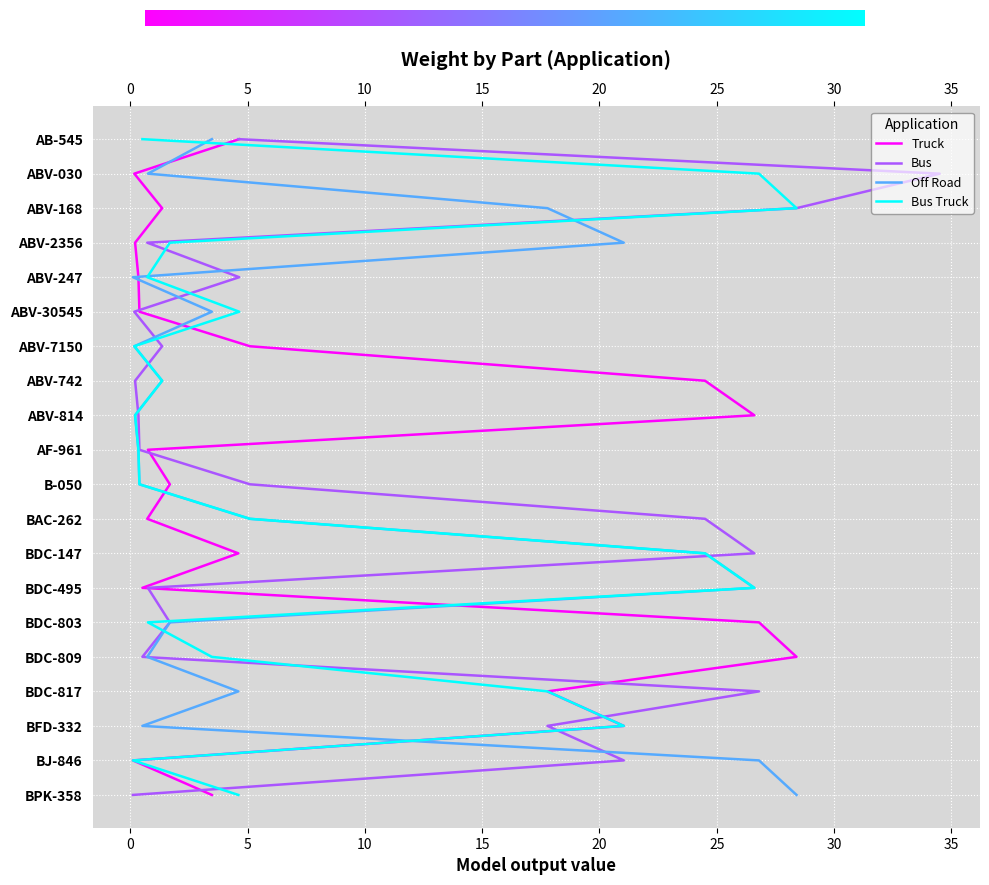

What are all the series names shown in the legend?

Truck, Bus, Off Road, Bus Truck